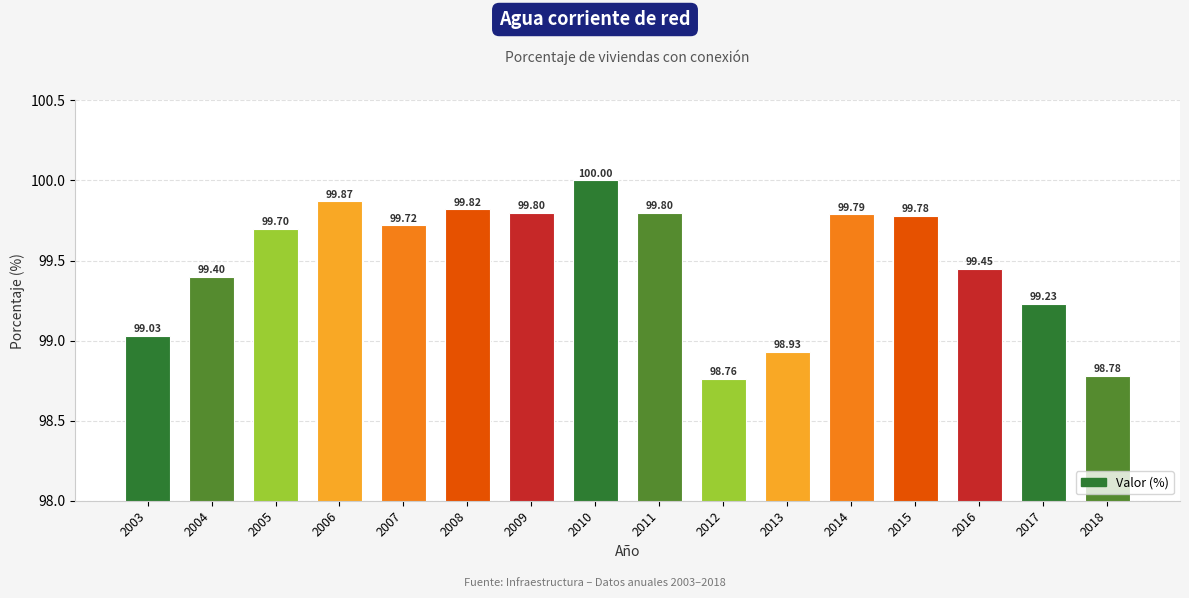

Which label corresponds to the largest value in the chart?

2010